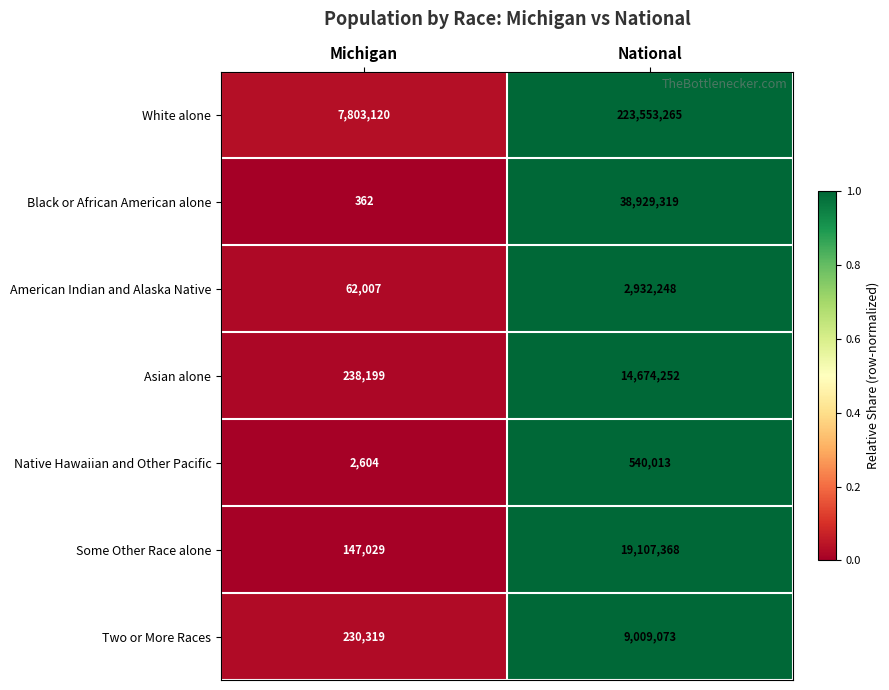

Which series has the largest total across all categories?

White alone